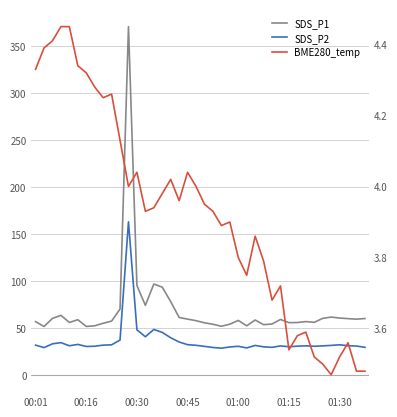

Reading left to right, transcribe all the data shown in this chart.

SDS_P1: 56.5	51.3	60.0	63.2	55.7	58.6	51.4	52.1	54.8	57.1	69.9	370.5	94.9	73.8	96.5	93.2	77.8	60.9	59.2	57.5	55.3	53.7	51.6	53.8	57.8	52.1	58.2	53.3	54.0	58.8	55.4	55.6	56.6	55.8	60.0	61.4	60.3	59.7	59.1	59.8
SDS_P2: 31.5	28.9	32.9	34.2	30.8	32.3	30.1	30.3	31.5	31.8	36.9	162.8	47.8	40.4	48.2	45.1	39.3	34.8	32.0	31.3	30.2	29.0	28.3	29.6	30.3	28.5	31.2	29.7	29.2	30.7	29.8	30.4	30.8	30.3	30.7	31.2	31.9	30.9	30.5	29.2
BME280_temp: 4.3	4.4	4.4	4.5	4.5	4.3	4.3	4.3	4.2	4.3	4.1	4.0	4.0	3.9	3.9	4.0	4.0	4.0	4.0	4.0	4.0	3.9	3.9	3.9	3.8	3.8	3.9	3.8	3.7	3.7	3.5	3.6	3.6	3.5	3.5	3.5	3.5	3.6	3.5	3.5